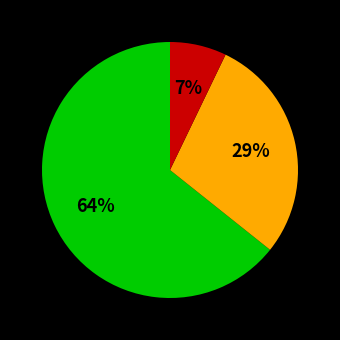

Is there a majority slice in this chart?

Yes